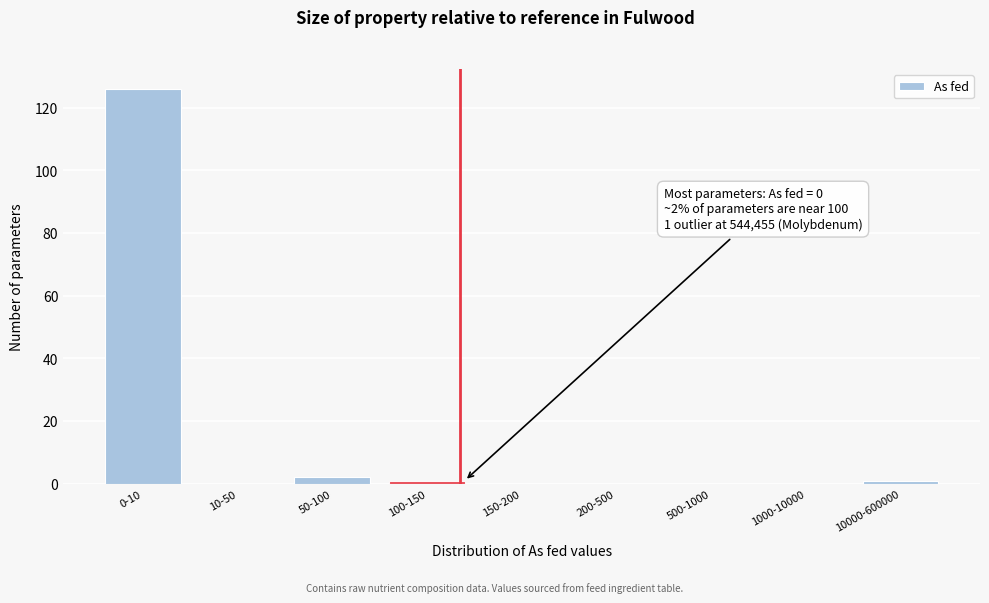

Reading right to left, what are all the values shown in this chart?

10000-600000=1	1000-10000=0	500-1000=0	200-500=0	150-200=0	100-150=1	50-100=2	10-50=0	0-10=126